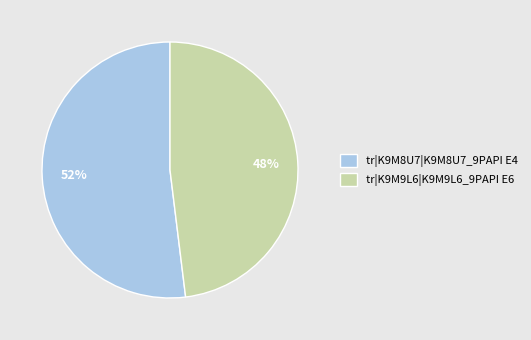

Which category accounts for the majority?

tr|K9M8U7|K9M8U7_9PAPI E4